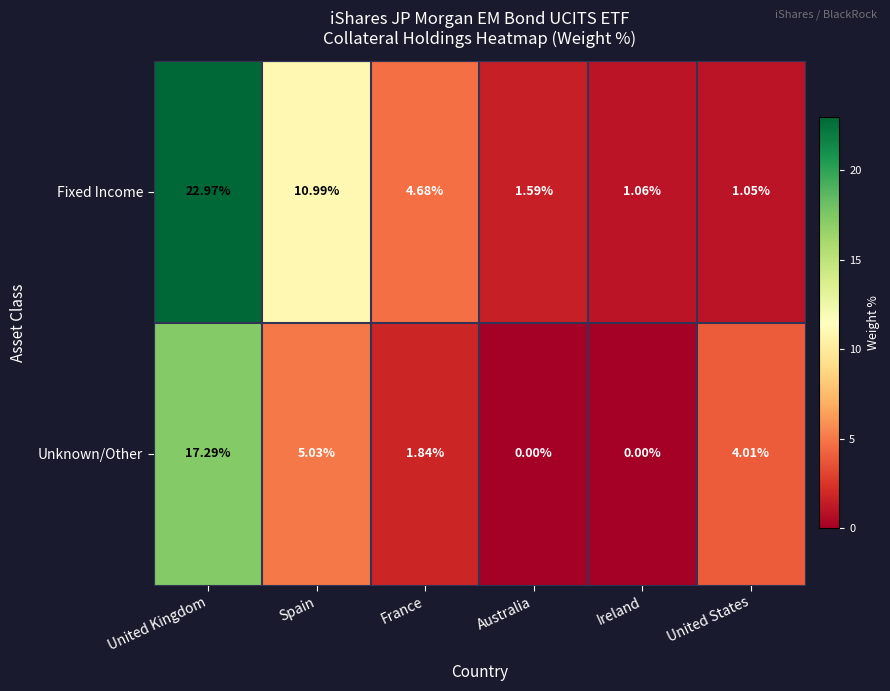

List the labels in order of Fixed Income value, largest first.

United Kingdom, Spain, France, Australia, Ireland, United States